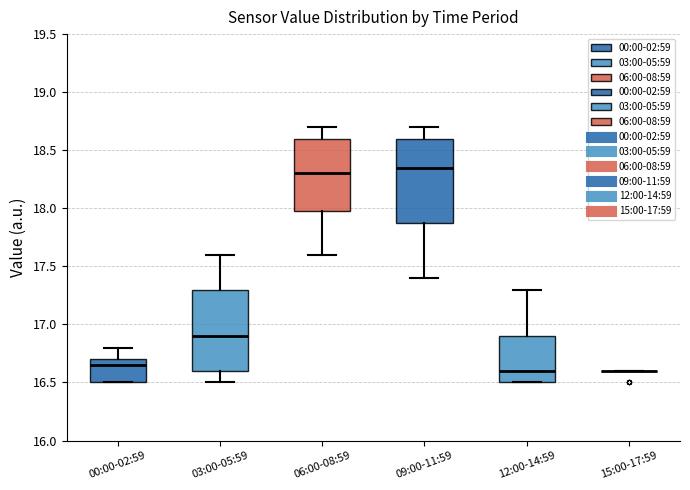

Reading left to right, transcribe this box plot: for each box, give where its median line is, the range the box spans, and where its two whiskers end, as read against the y-axis. The values are not printed on the chart, so give them approximately, as read against the axis.

00:00-02:59: median 16.65, box 16.50 to 16.70, whiskers 16.50 to 16.80
03:00-05:59: median 16.90, box 16.60 to 17.30, whiskers 16.50 to 17.60
06:00-08:59: median 18.30, box 18.00 to 18.60, whiskers 17.60 to 18.70
09:00-11:59: median 18.35, box 17.90 to 18.60, whiskers 17.40 to 18.70
12:00-14:59: median 16.60, box 16.50 to 16.90, whiskers 16.50 to 17.30
15:00-17:59: box collapsed to a line at 16.60, whiskers 16.60 to 16.60